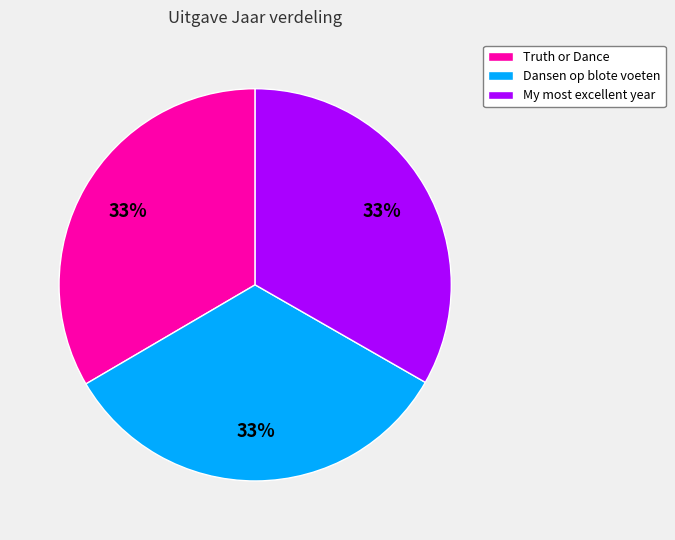

How many segments does this pie chart have?

3